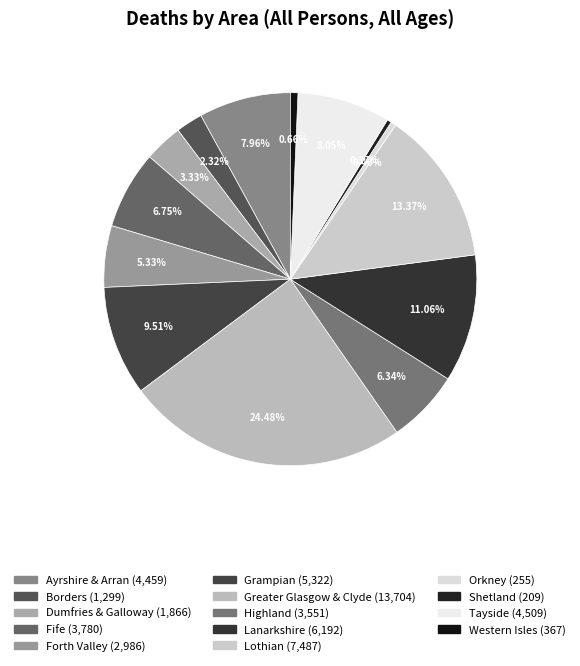

What is the change in value from Dumfries & Galloway to Highland?

+1685